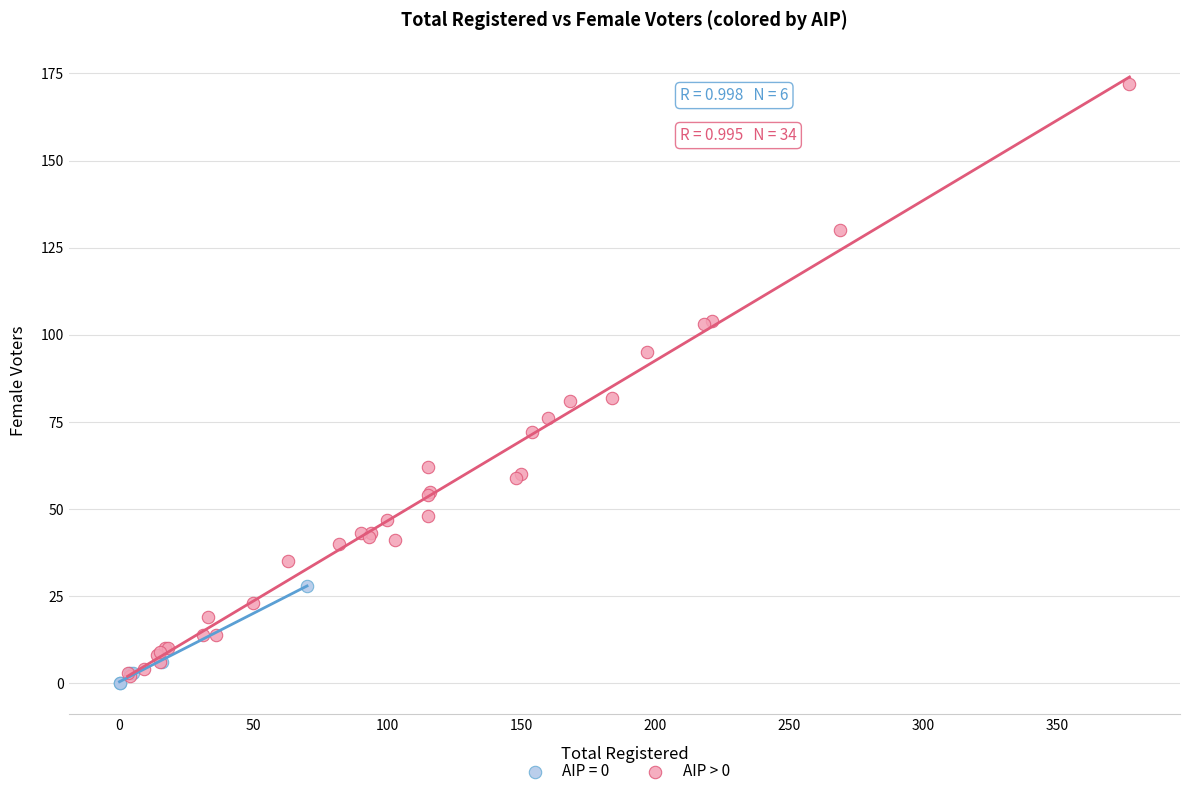

Which series has the largest Y range (max minus min)?

AIP > 0